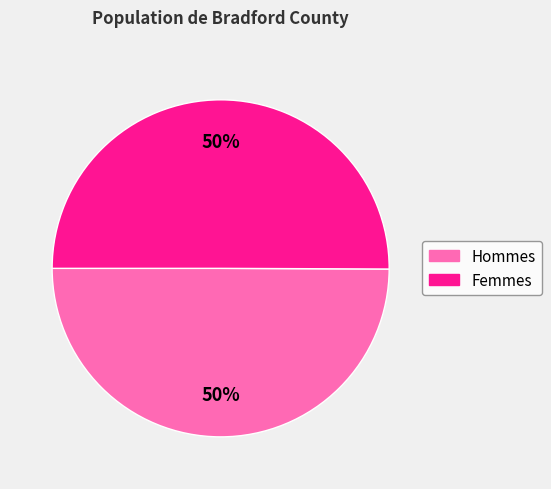

Count the number of slices in the pie.

2